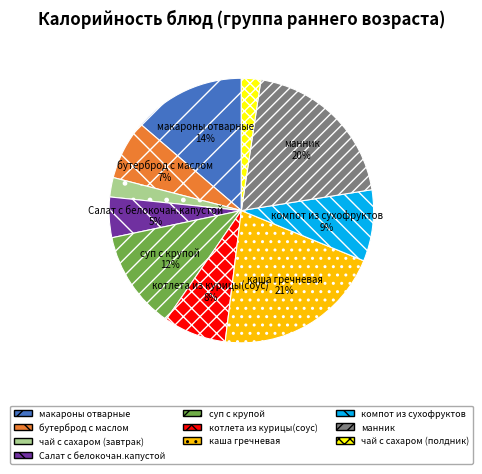

To the nearest percent, what is the average slice percentage?

10%